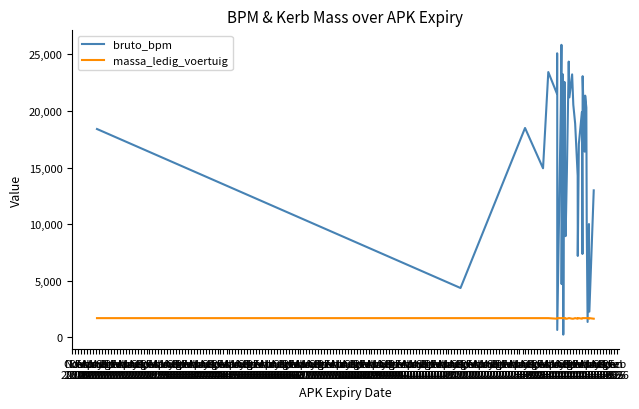

Rank the series at May
2012 from highest to lowest value.

bruto_bpm, massa_ledig_voertuig